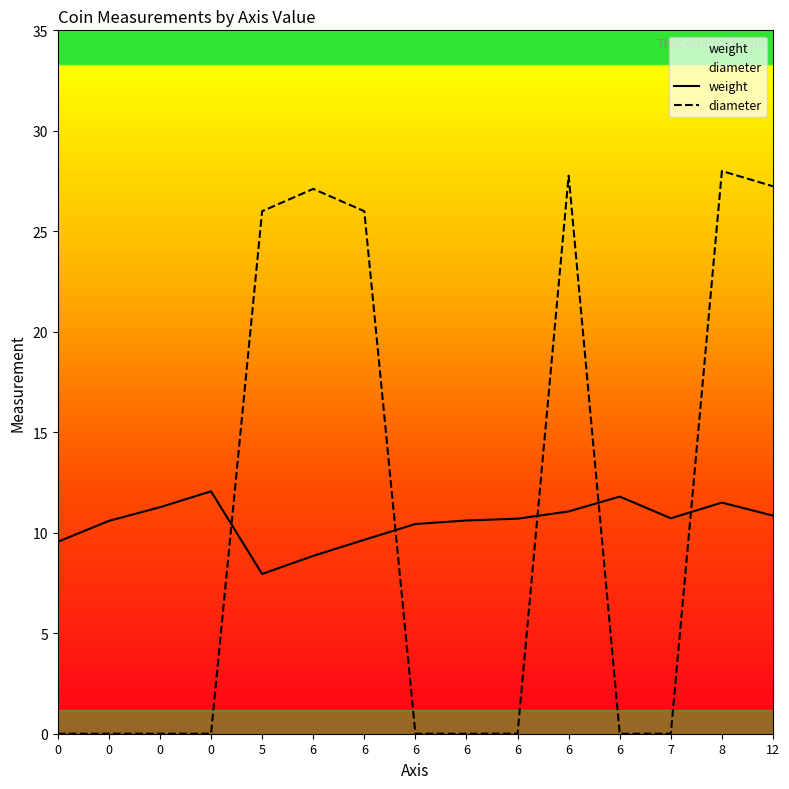

Reading right to left, list all the values displayed in this chart.

weight: 10.9	11.5	10.7	11.8	11.1	10.7	10.6	10.4	9.7	8.8	8.0	12.1	11.3	10.6	9.6
diameter: 27.2	28.0	0.0	0.0	27.8	0.0	0.0	0.0	26.0	27.1	26.0	0.0	0.0	0.0	0.0